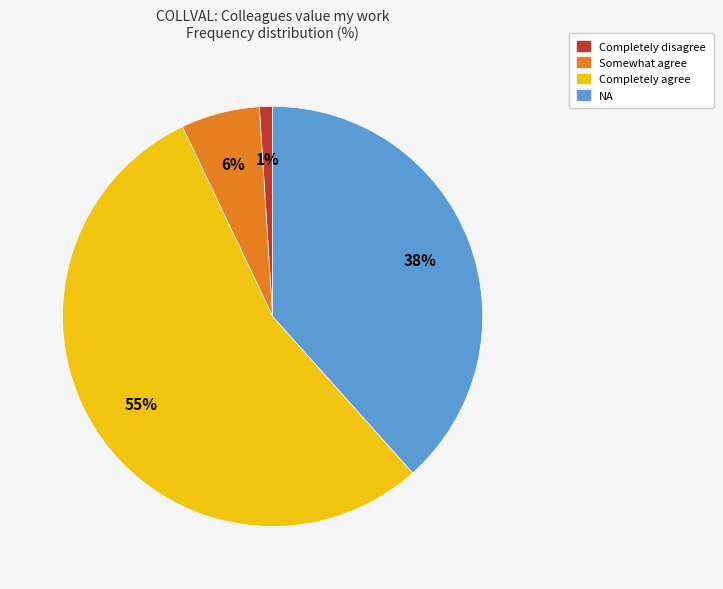

Which has a higher value, NA or Completely agree?

Completely agree